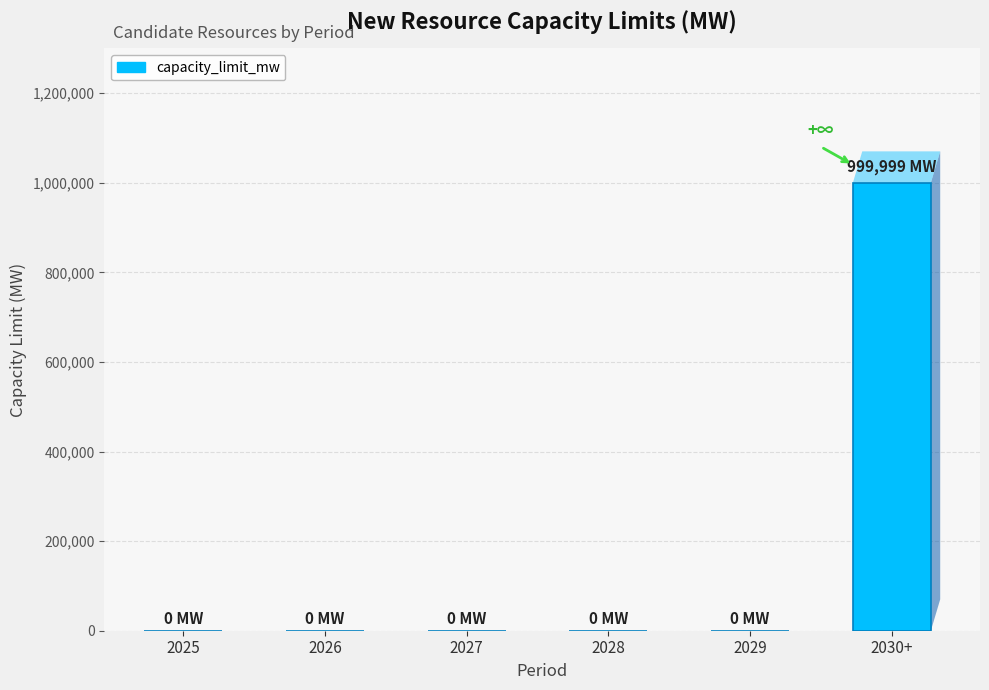

What is the sum of all values?

999999